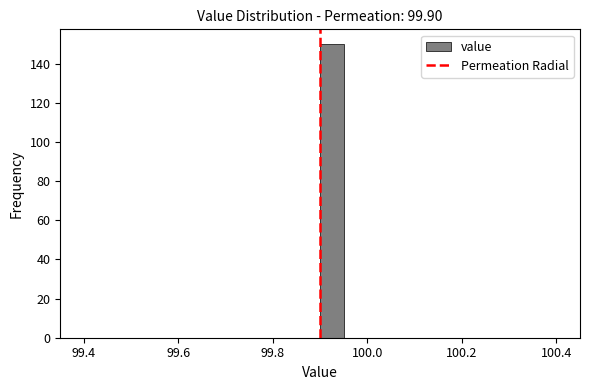

Read against the x-axis, roughly where is the centre of the tallest bar?

99.92